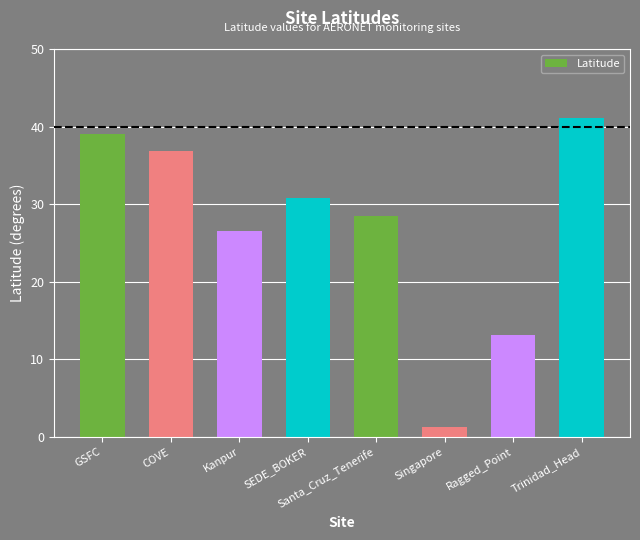

What is the sum of all values?

217.2